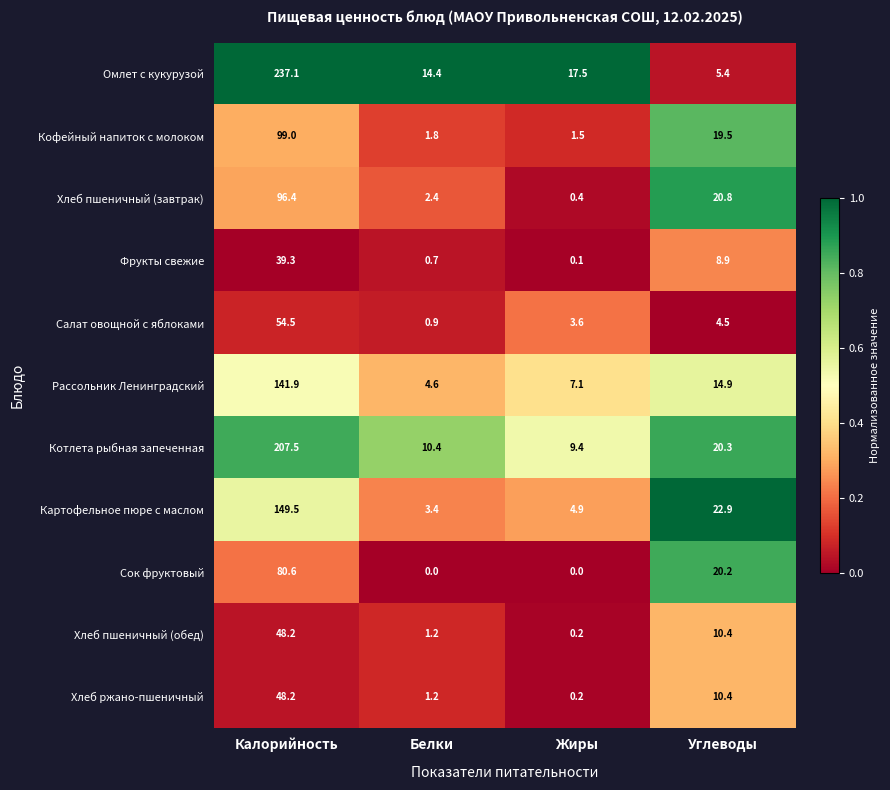

Which category has the highest value across all series?

Калорийность